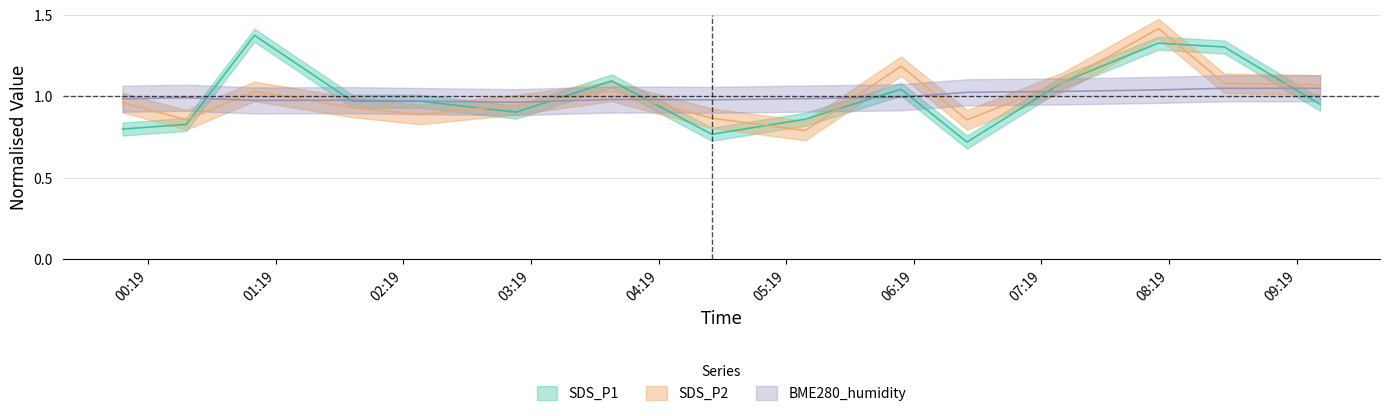

At how many categories does at least one series exceed 0?

15